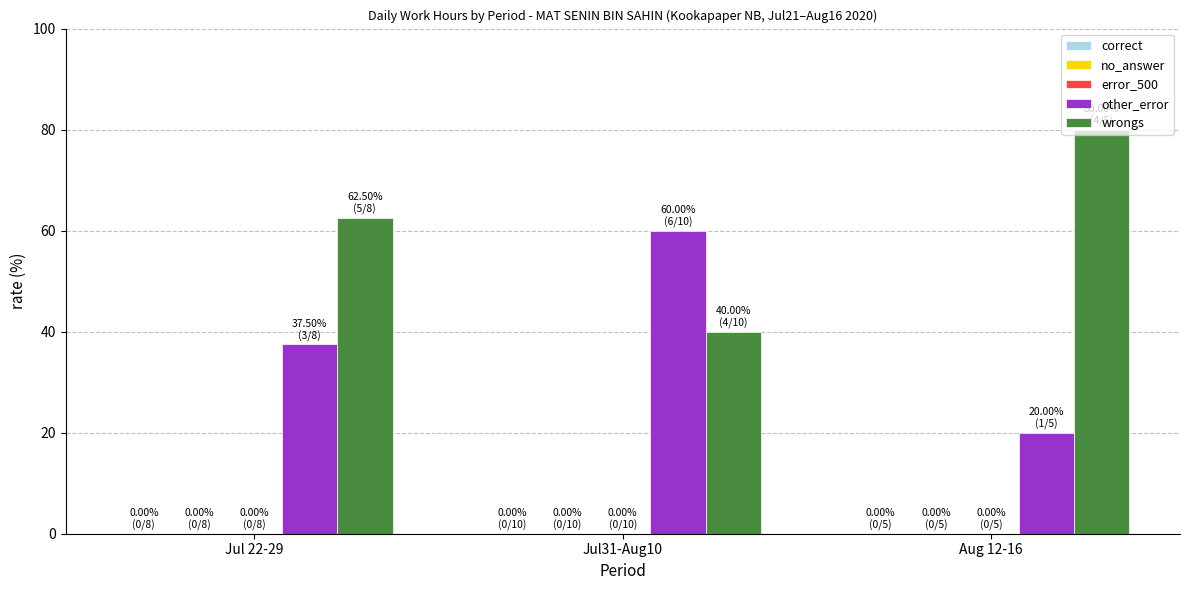

What is the label of the 1st bar from the right?

Aug 12-16